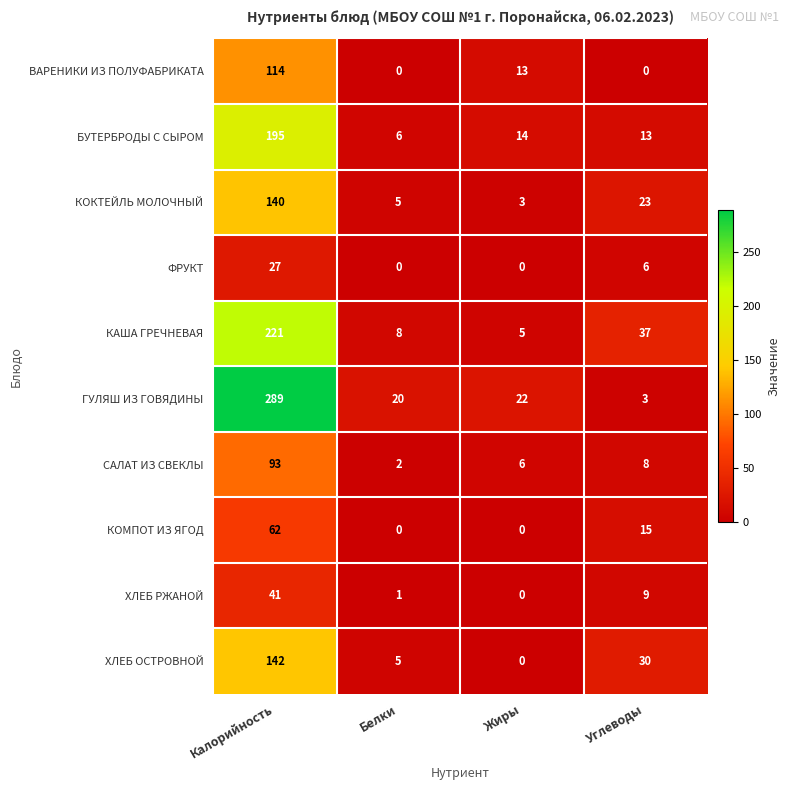

At which category is the sum across all series the highest?

Калорийность